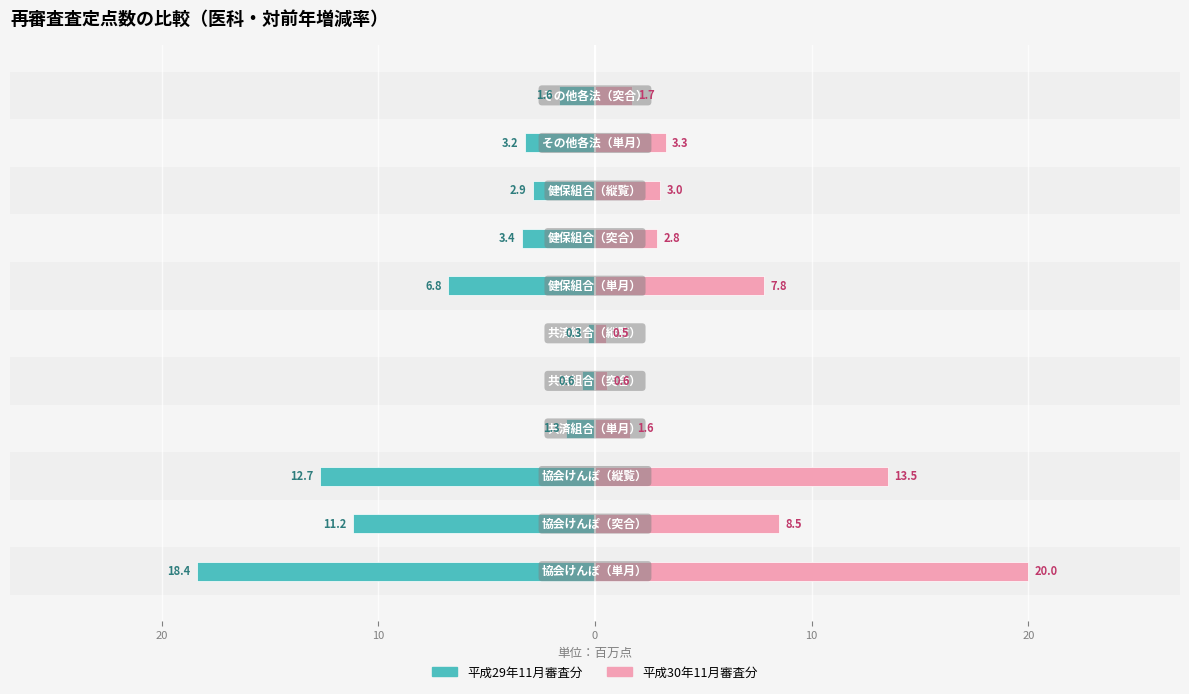

Which series has the widest spread of values?

平成30年11月審査分